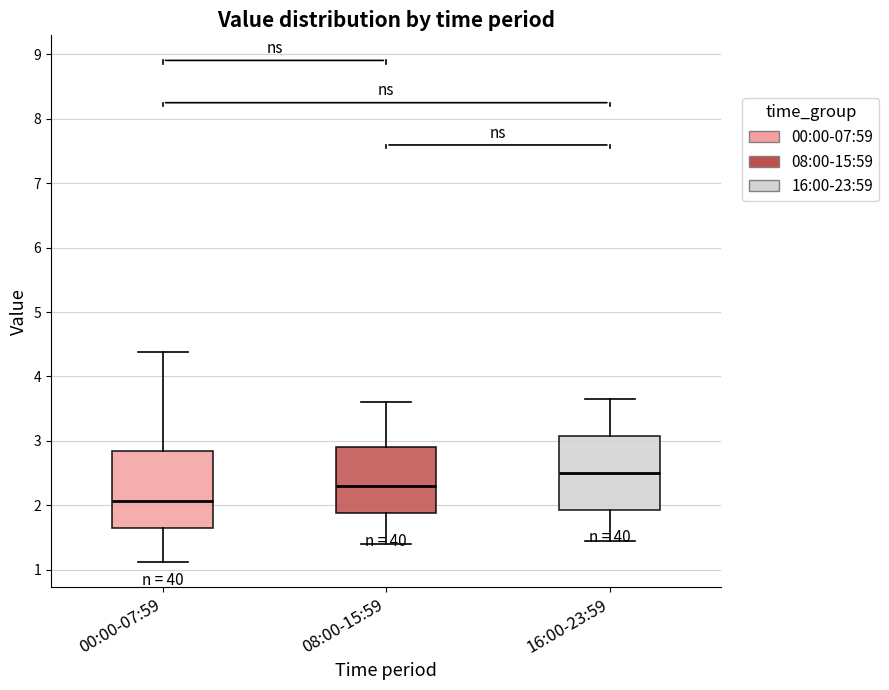

Which box's median line is the lowest?

00:00-07:59